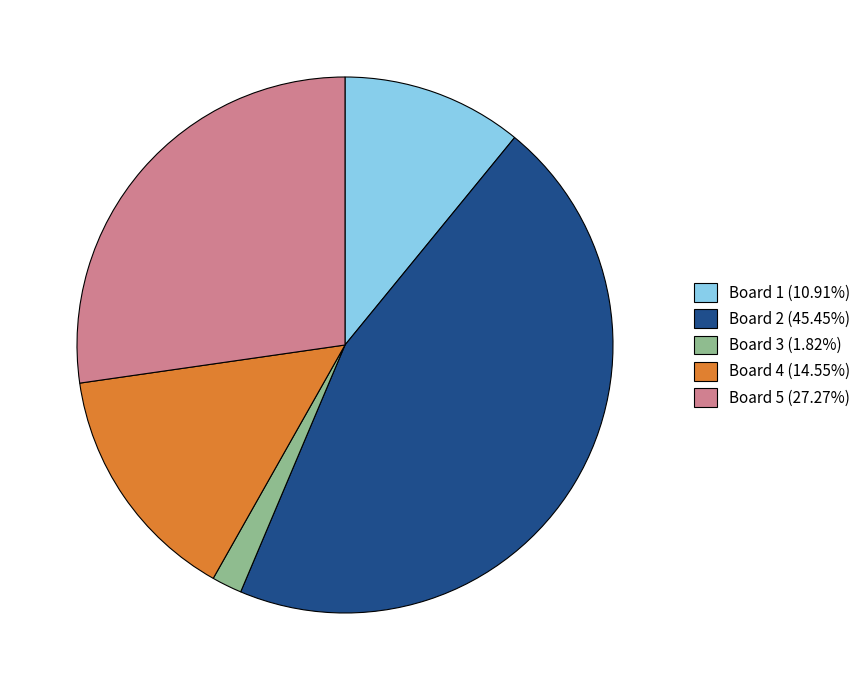

Does Board 3 (1.82%) represent more than half of the total?

No